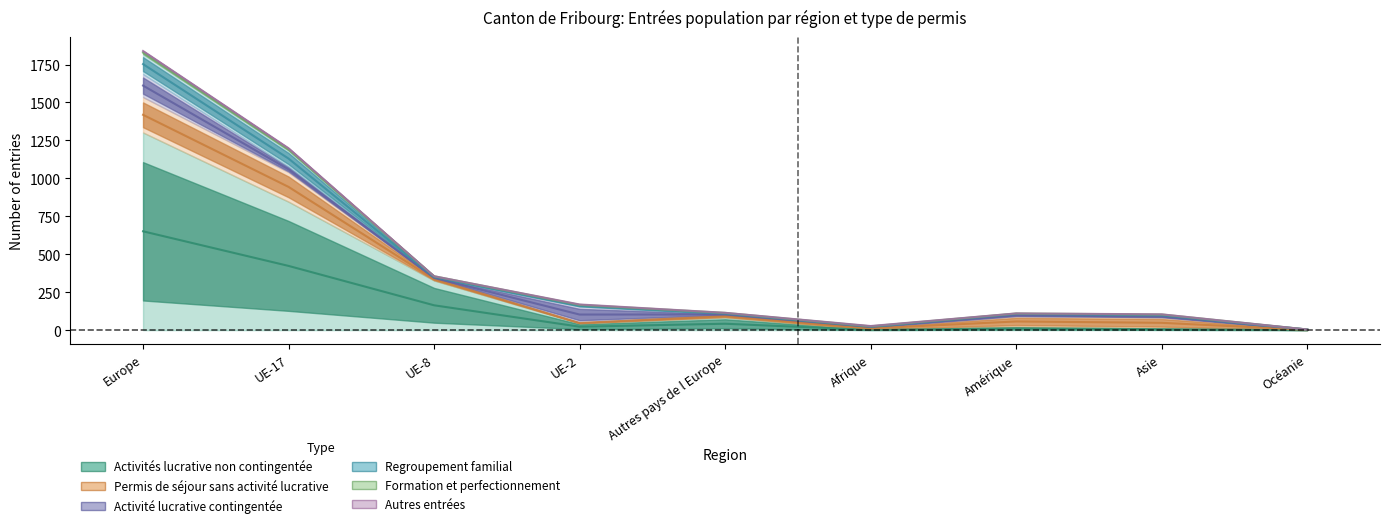

True or false: Formation et perfectionnement and Permis de séjour sans activité lucrative cross at least once.

True